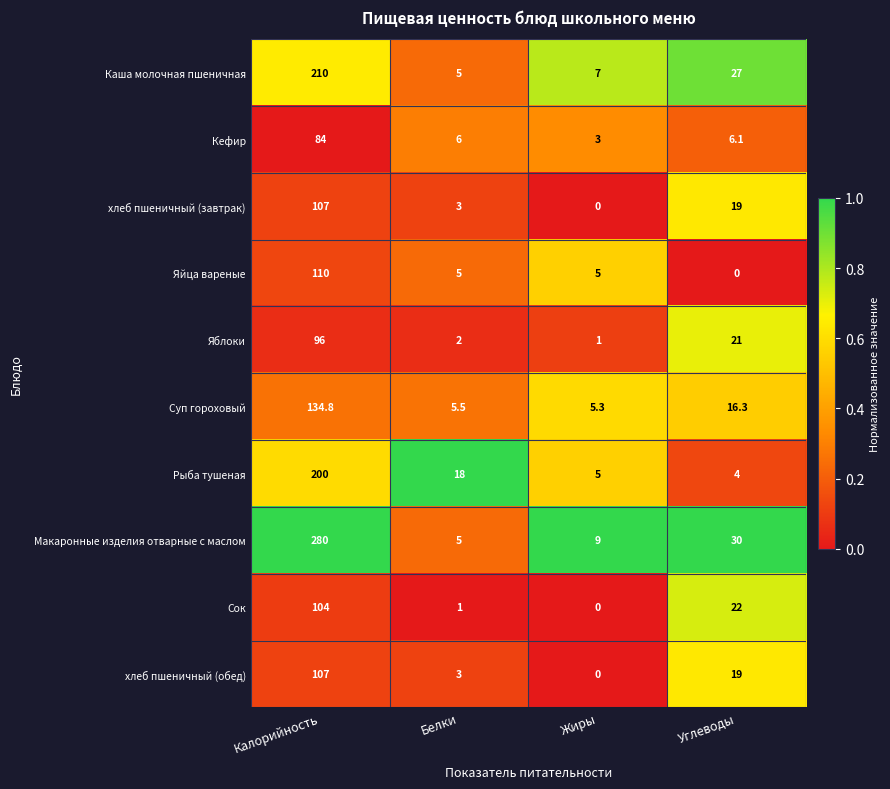

What is the sum of all Каша молочная пшеничная values?

249.0